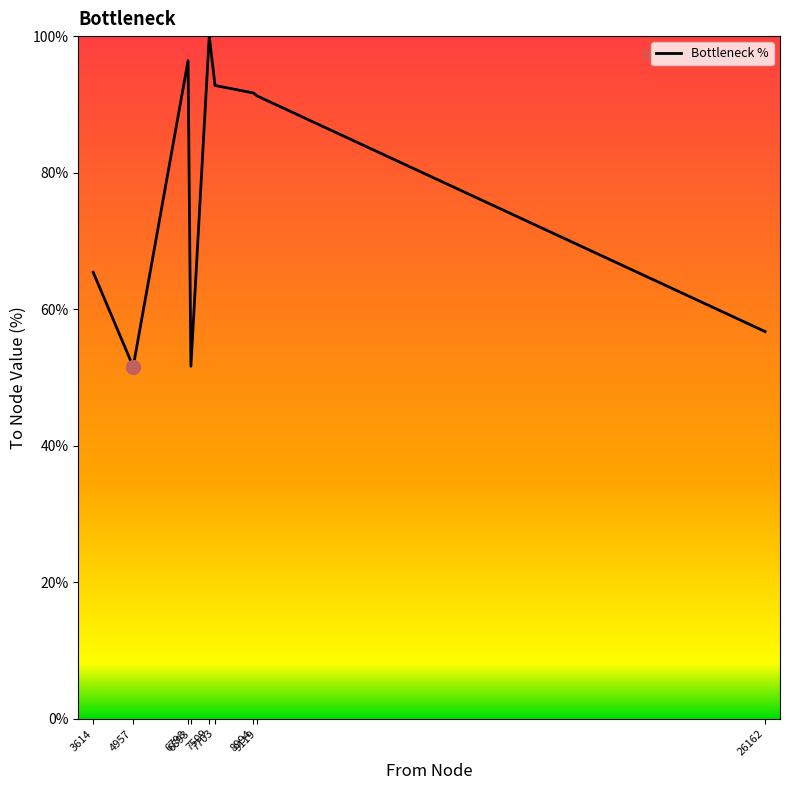

How many values are below 91?

4